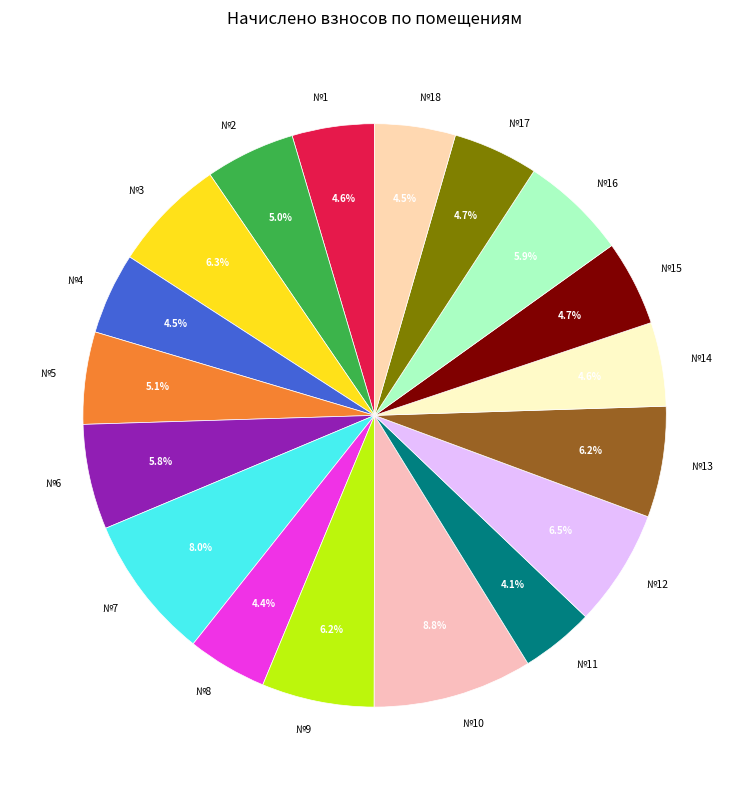

Count the number of slices in the pie.

18